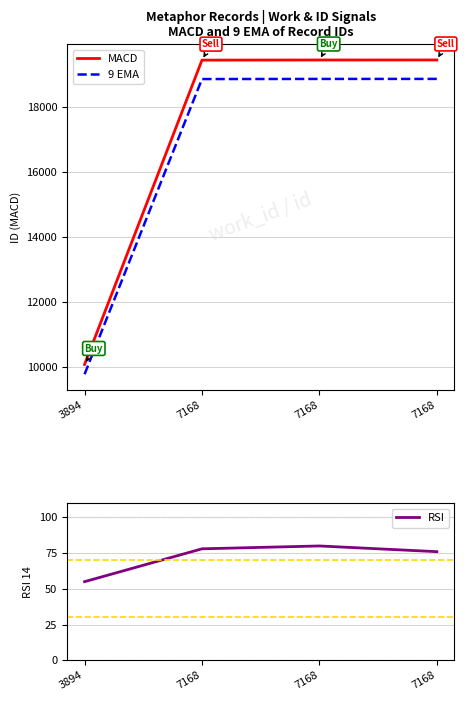

What is the approximate value of MACD at 7168?

19454.0